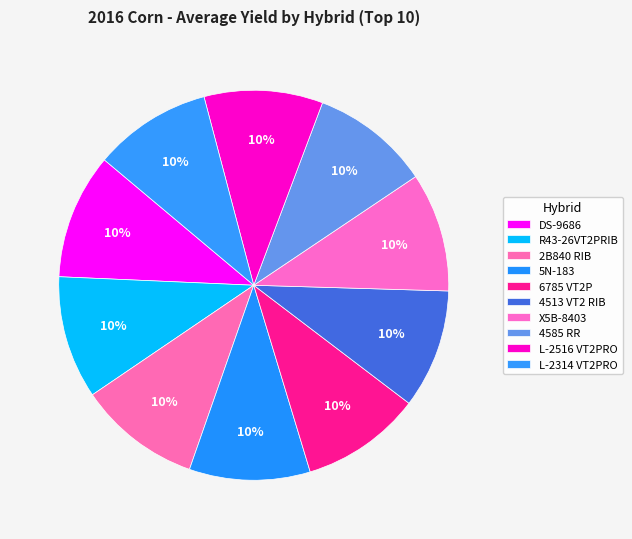

To the nearest percent, what is the average slice percentage?

10%